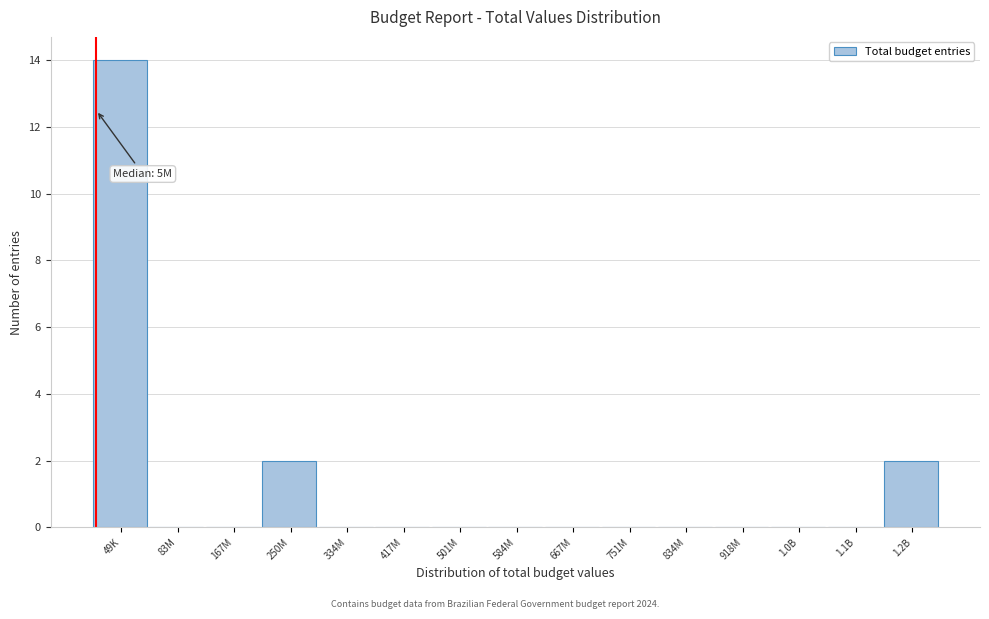

Reading right to left, what are all the values shown in this chart?

1.2B=2	1.1B=0	1.0B=0	918M=0	834M=0	751M=0	667M=0	584M=0	501M=0	417M=0	334M=0	250M=2	167M=0	83M=0	49K=14